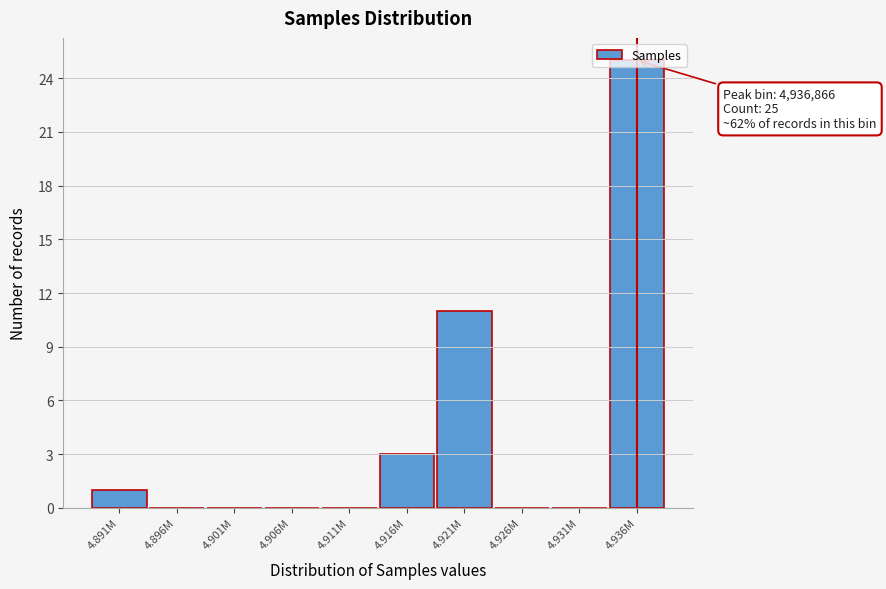

Is it true that the value at 4.936M is 25?

True